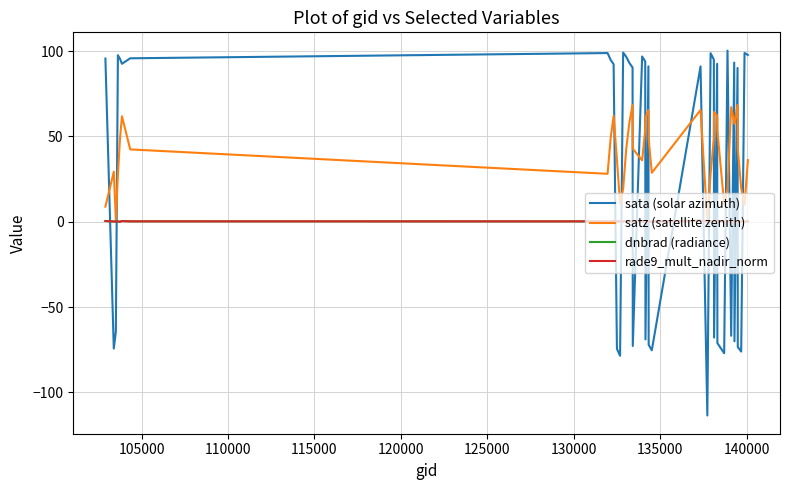

True or false: satz (satellite zenith) and sata (solar azimuth) cross at least once.

True